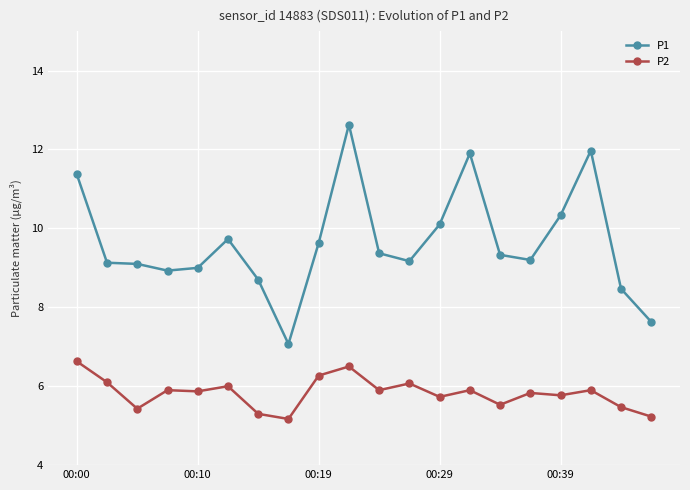

What is the average value of the P2 series?

5.8